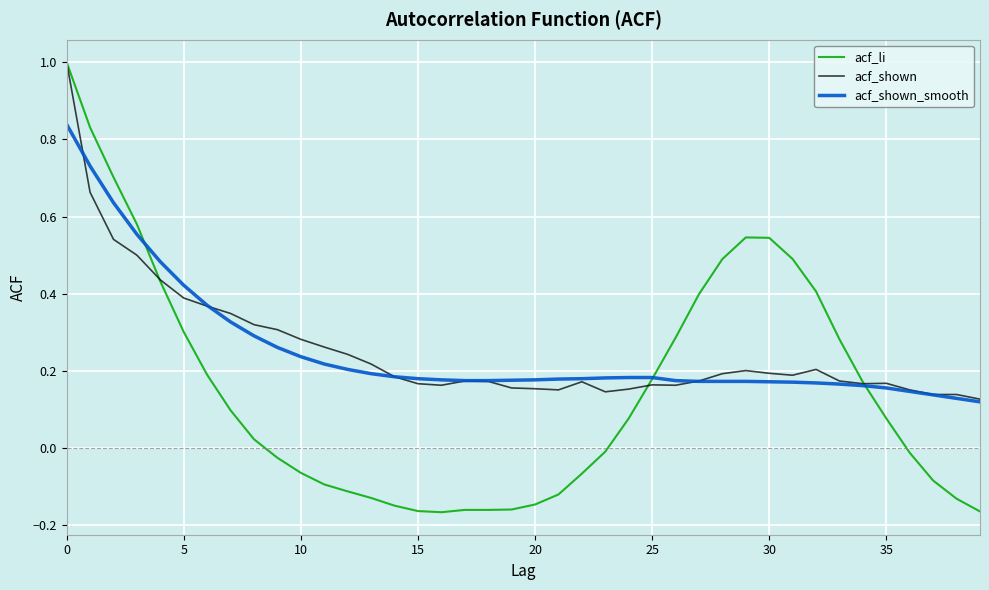

What is the maximum value shown in the chart?

1.0